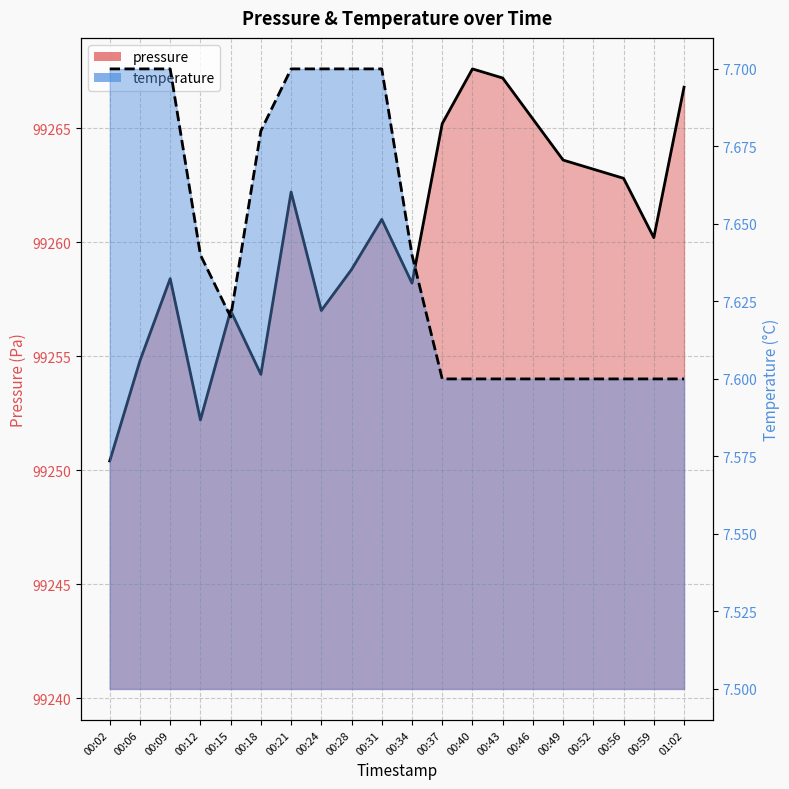

How many temperature values are between 7 and 8?

20